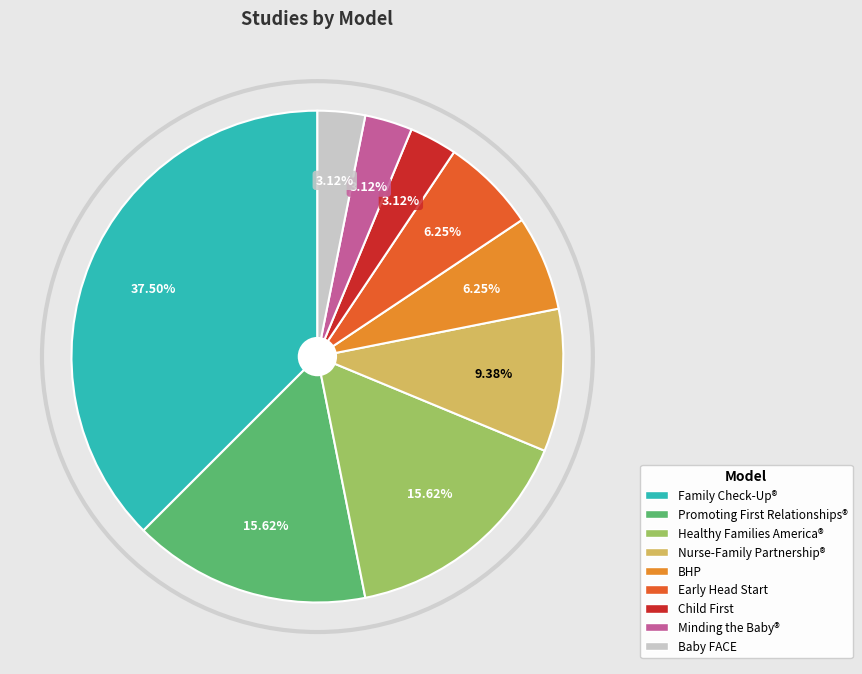

To the nearest percent, what is the difference between the largest and smallest slice percentages?

34%